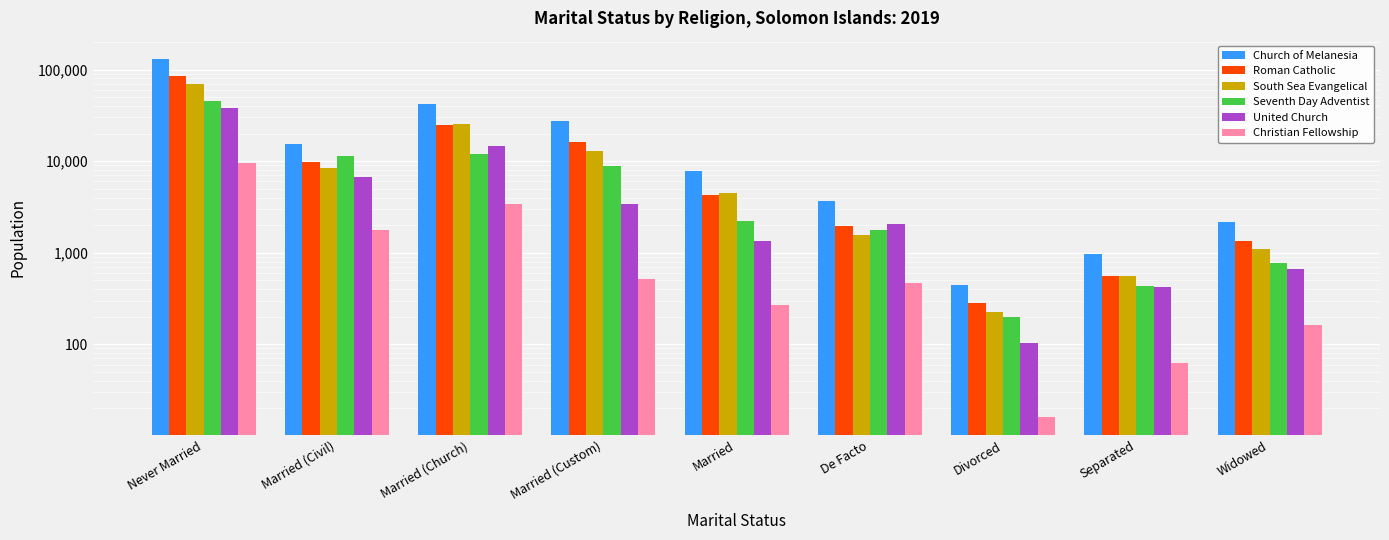

At how many categories does at least one series exceed 92584?

1